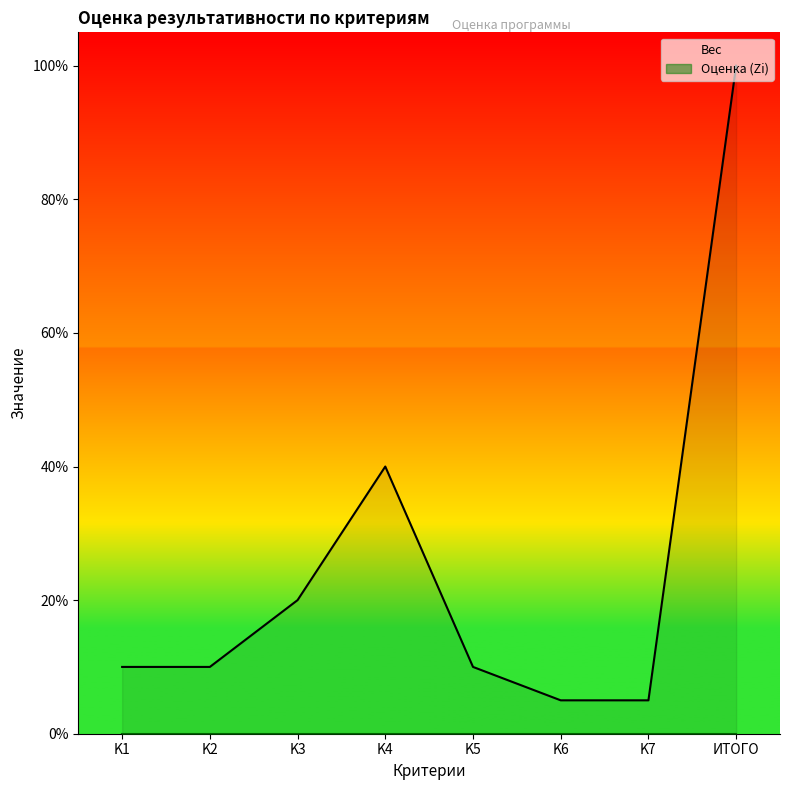

True or false: the data shows 0.1 at K2.

False